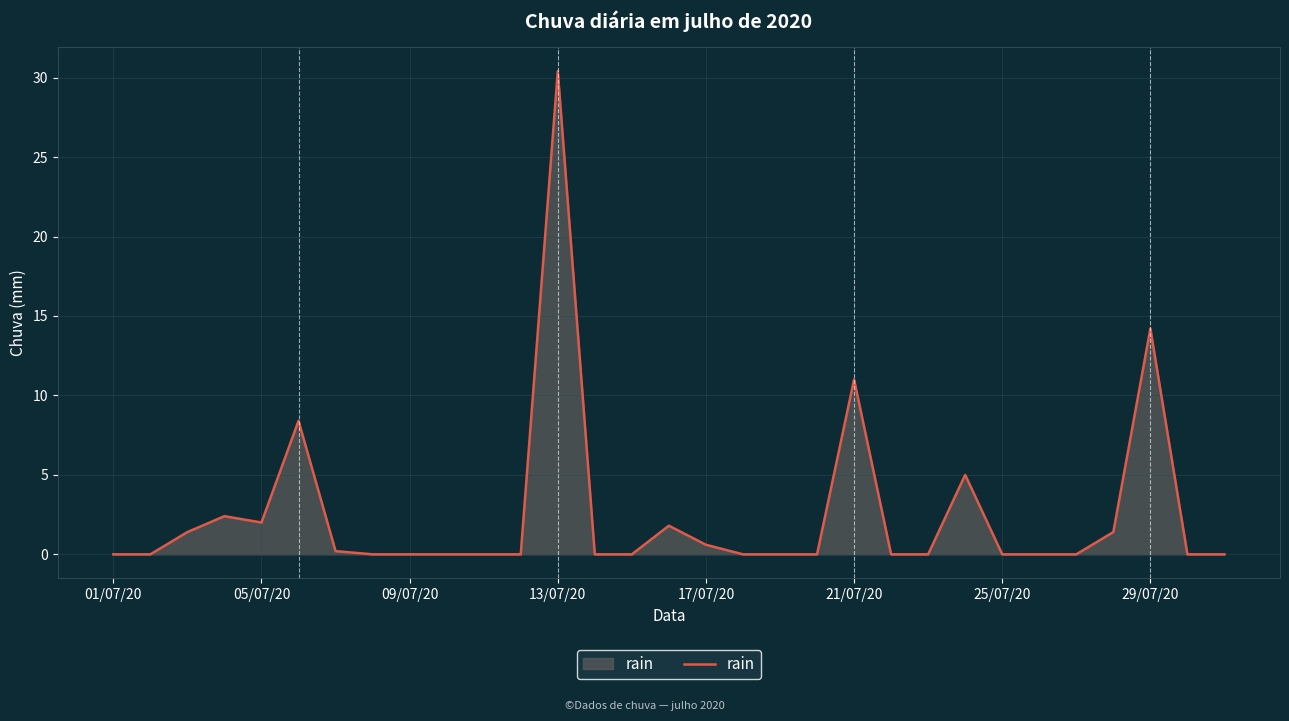

What is the difference between the maximum and minimum values?

30.4